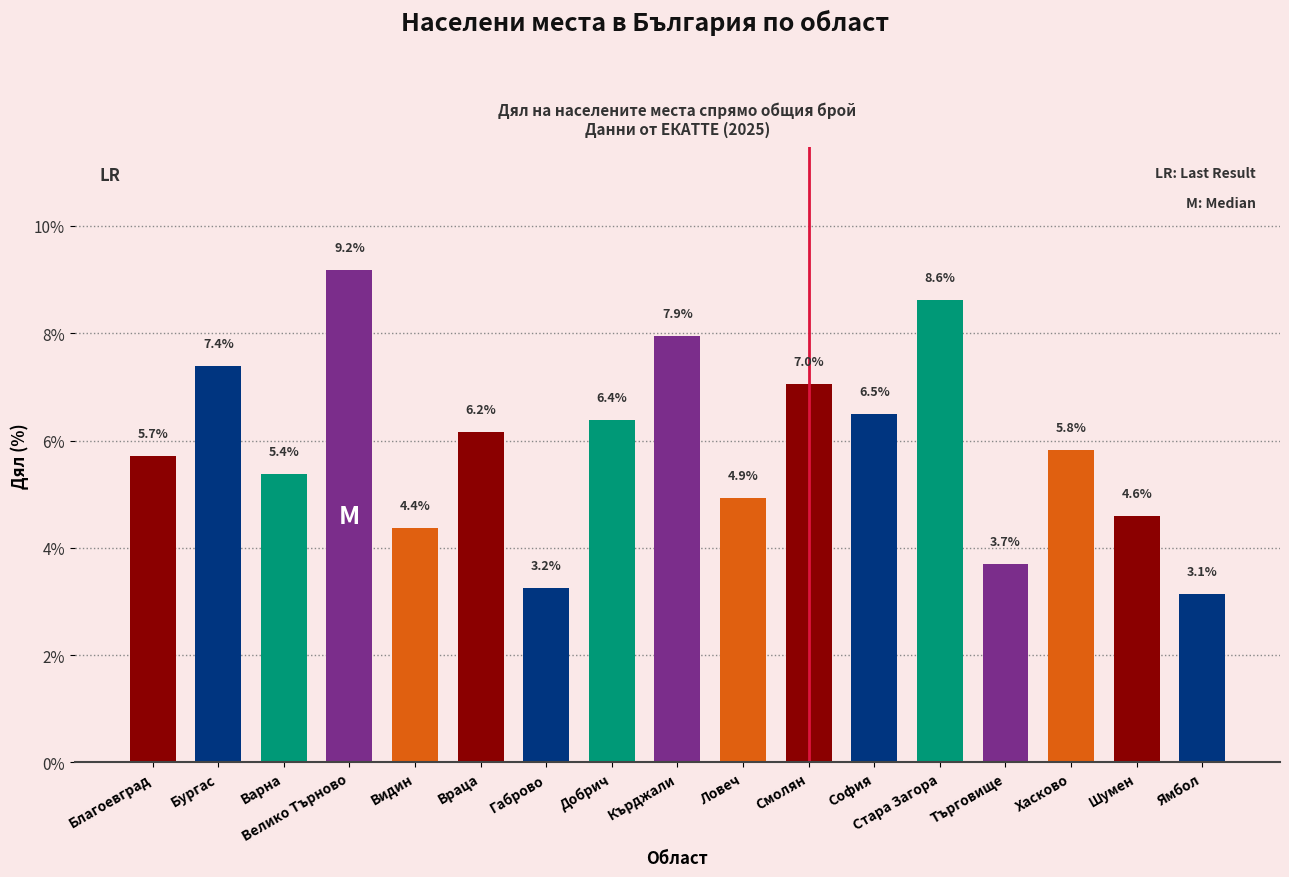

True or false: the data shows 12.2 at Велико Търново.

False